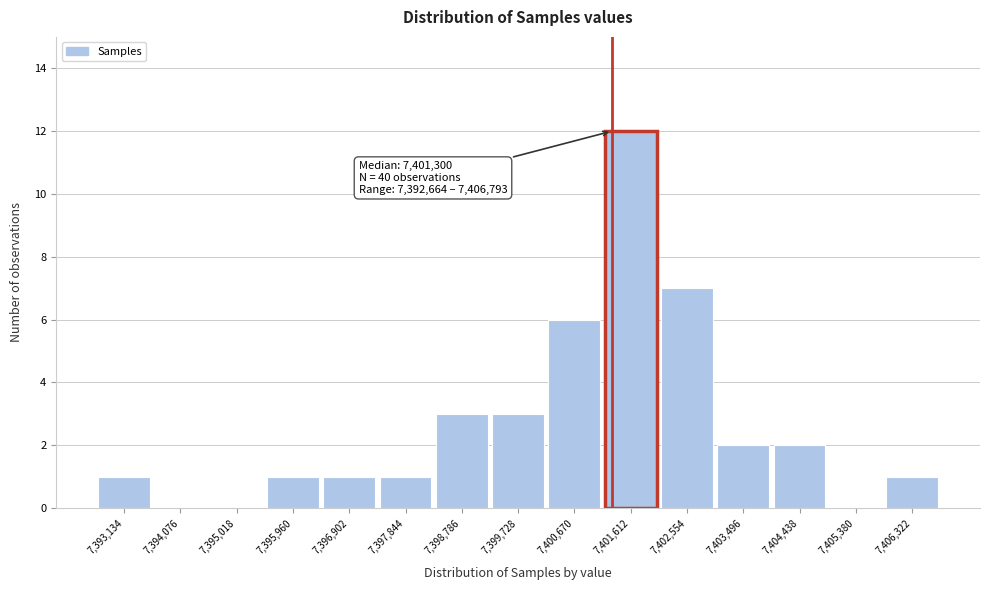

Which range on the x-axis has the tallest bar?

7401100 to 7402100